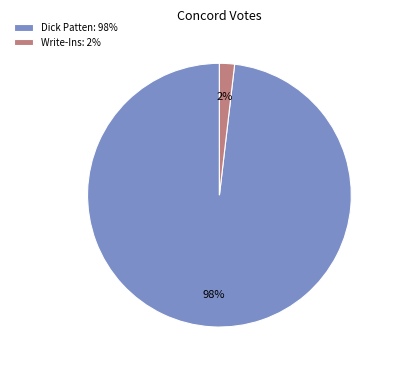

True or false: Dick Patten accounts for 98% of the total.

True